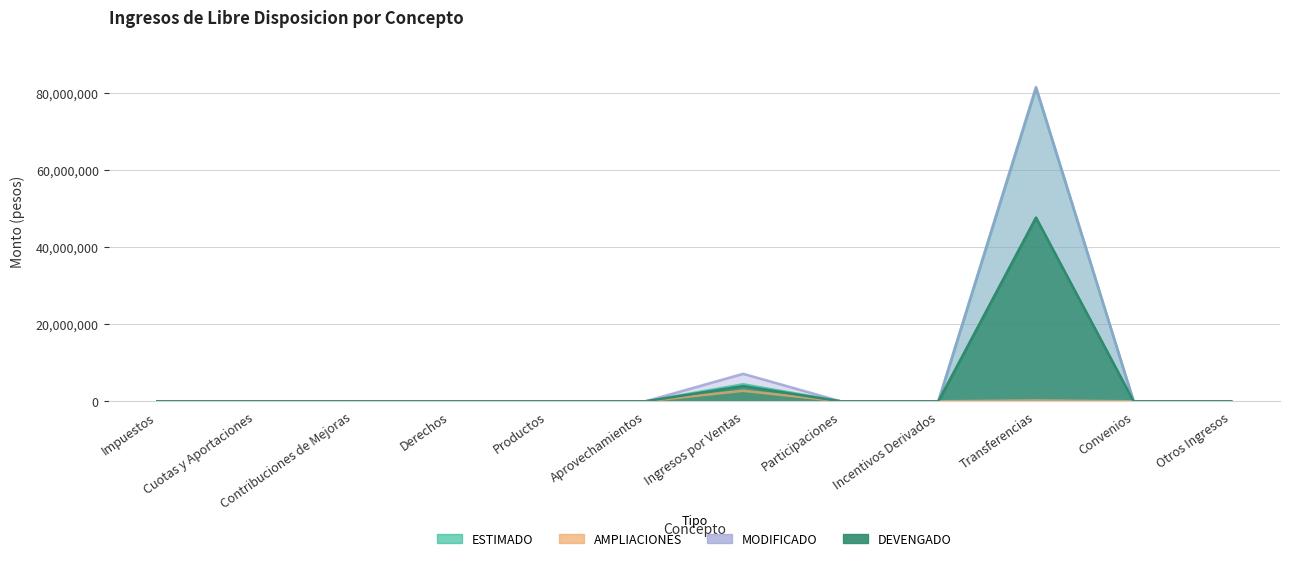

True or false: MODIFICADO has a value of 2470378.6 at Ingresos por Ventas.

False